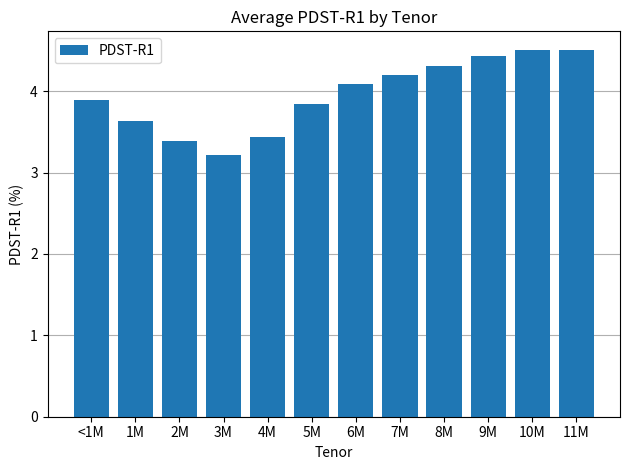

What position from the right is 5M?

7